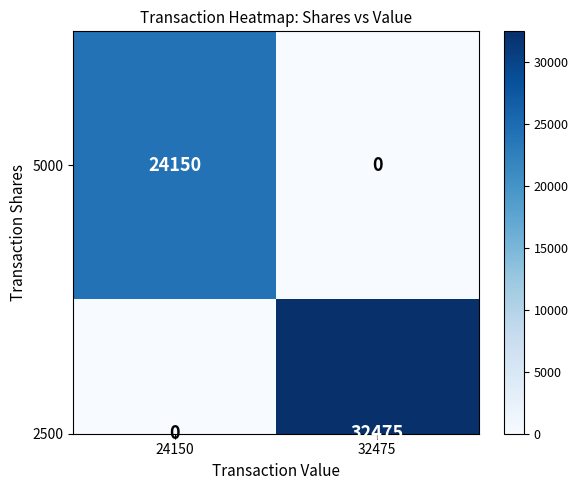

What is the difference between the maximum and minimum values in the 2500 series?

32475